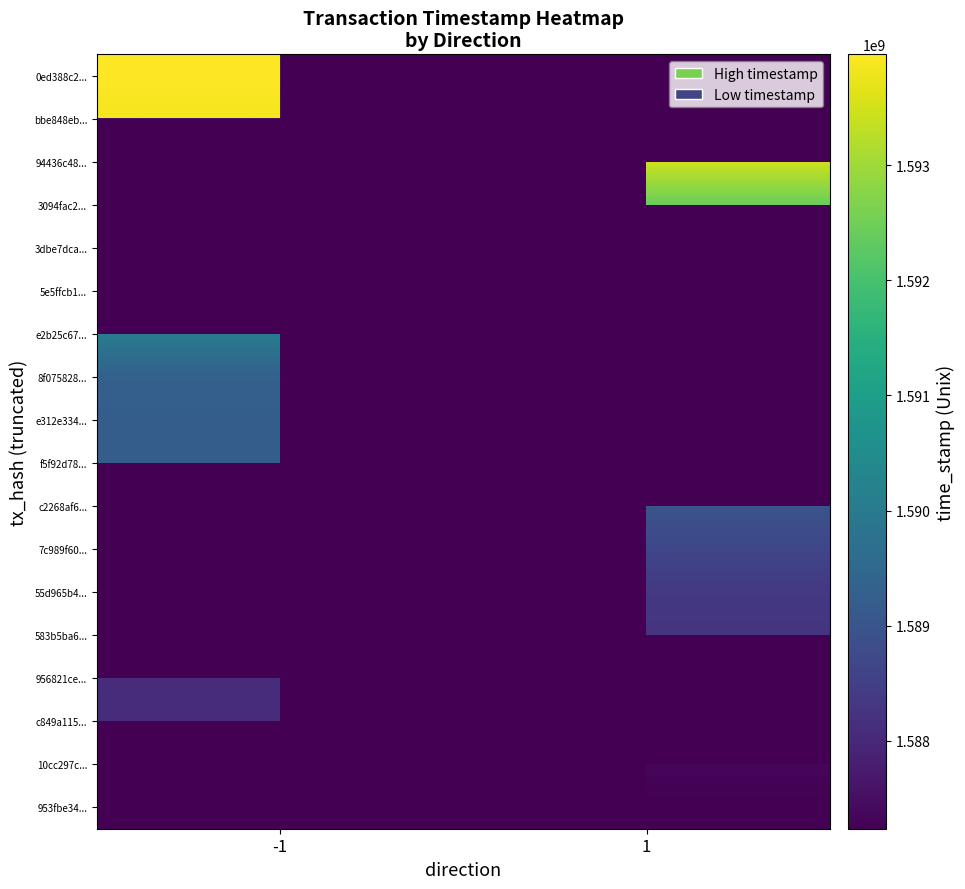

Which label corresponds to the largest value in the chart?

-1